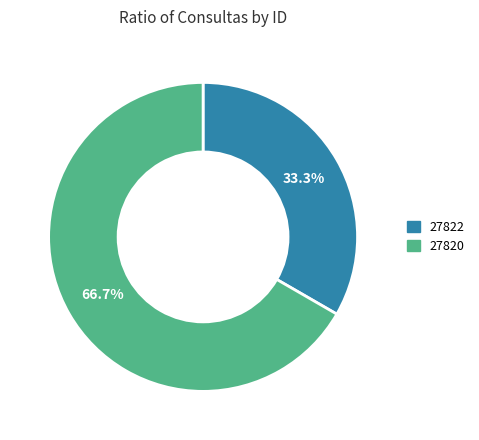

Does 27820 account for over 50% of the chart?

Yes